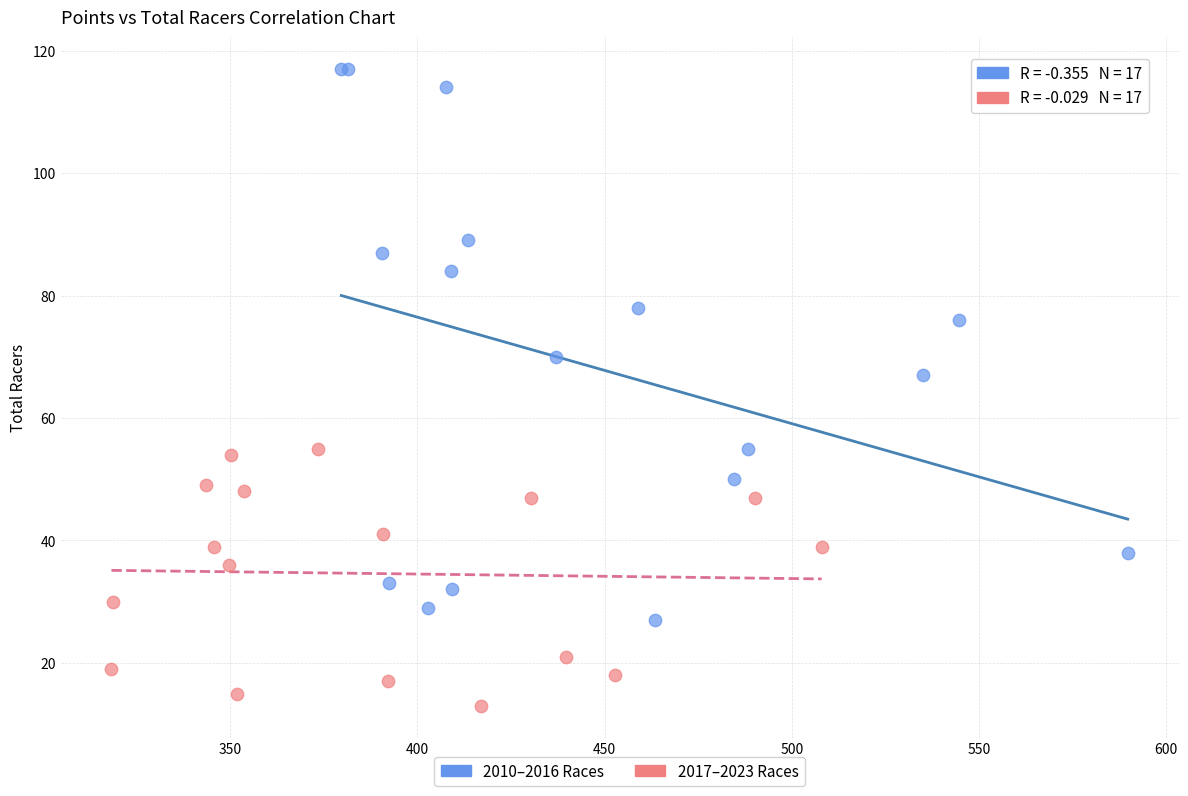

Which series has the largest Y range (max minus min)?

2010–2016 Races